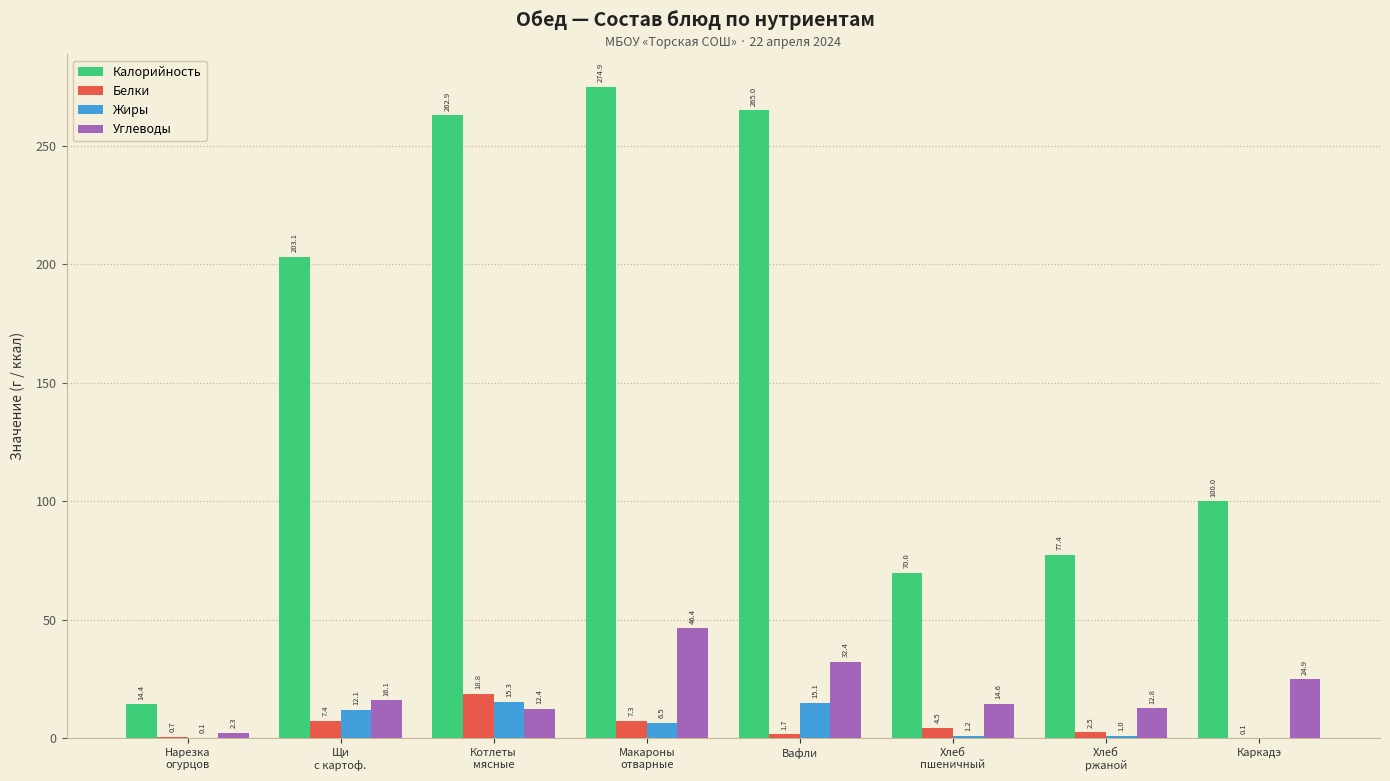

The value of Калорийность at Вафли is 265.0. True or false?

True